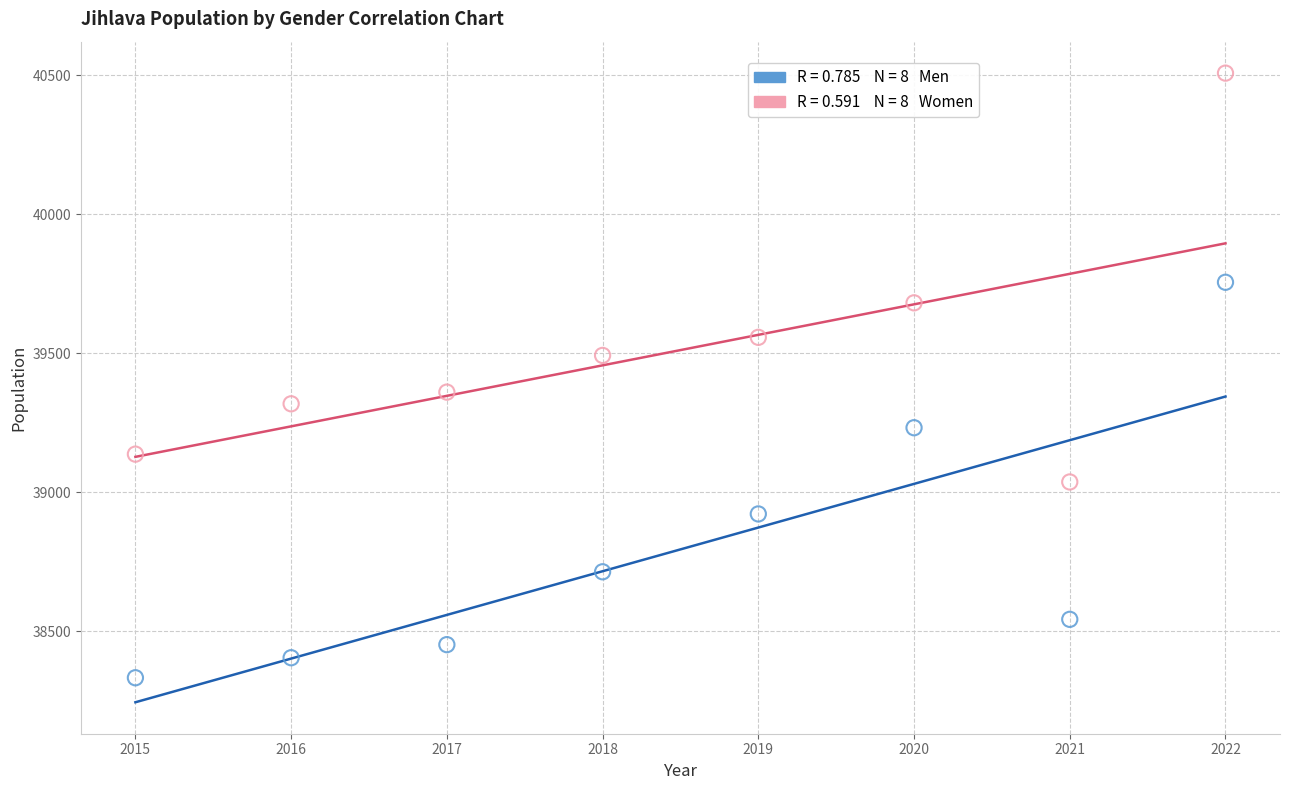

Across all data points, what is the range of Y values (max minus min)?

2174